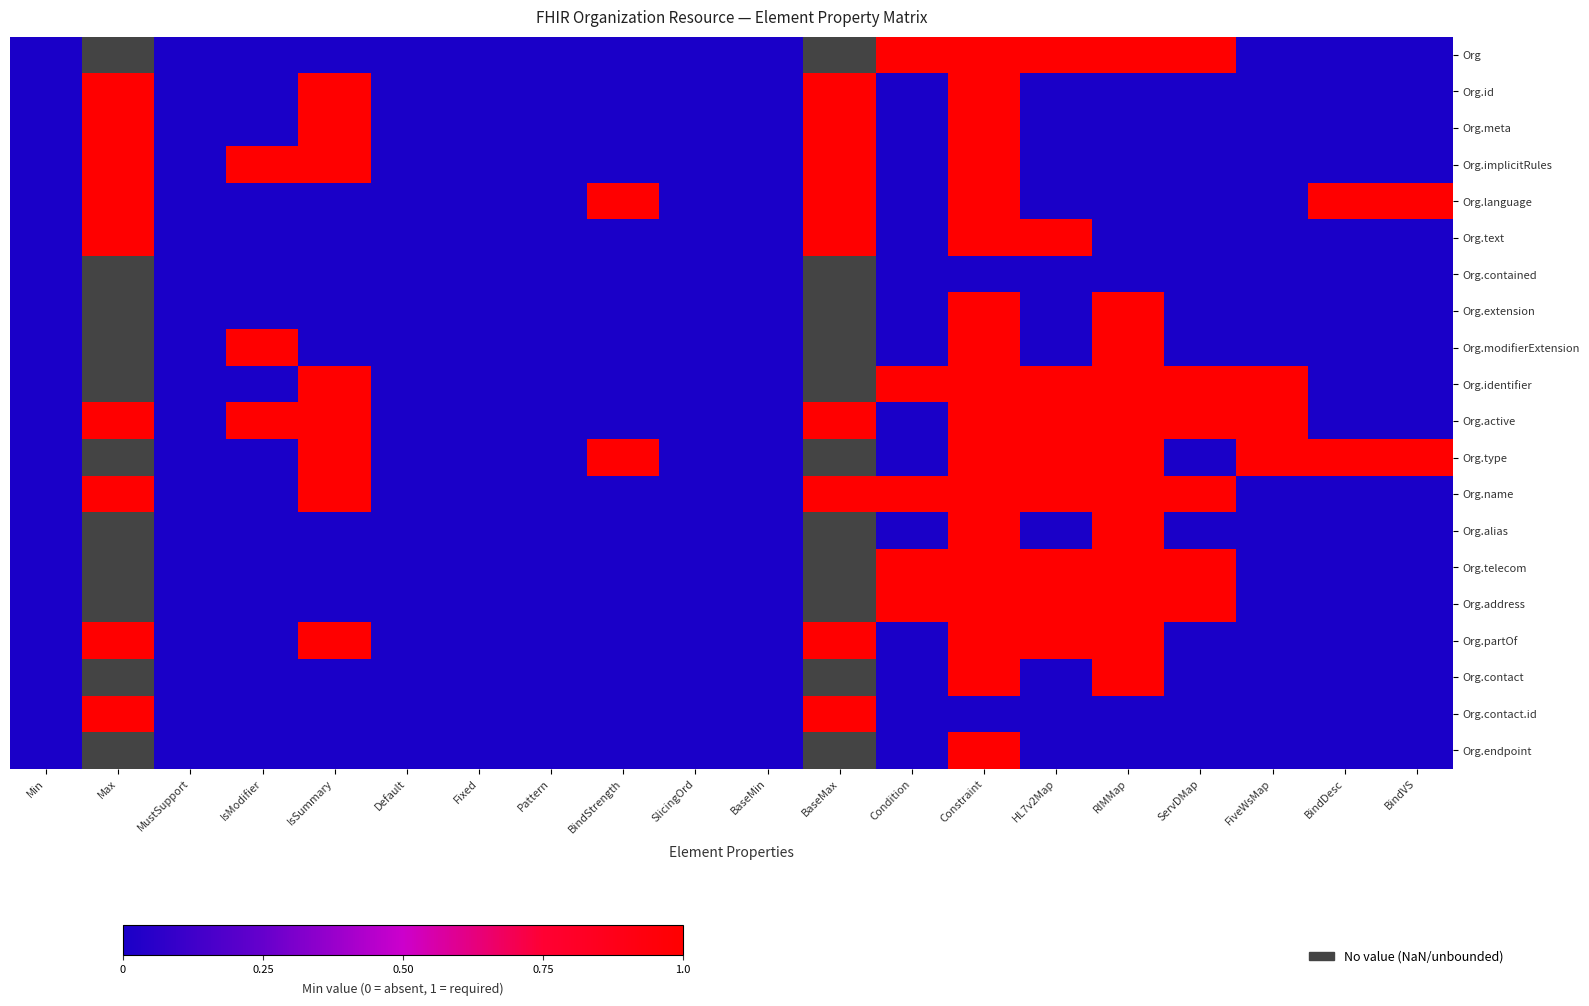

True or false: Org.active has a value of 0.3 at Pattern.

False